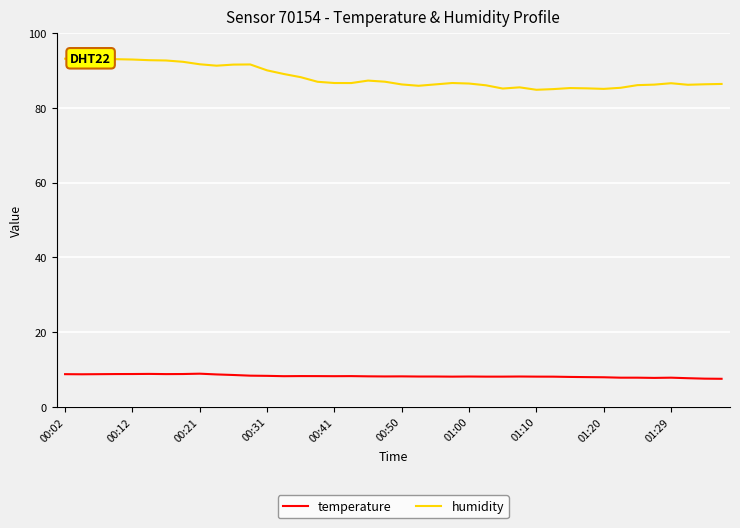

What is the maximum value for humidity?

93.2